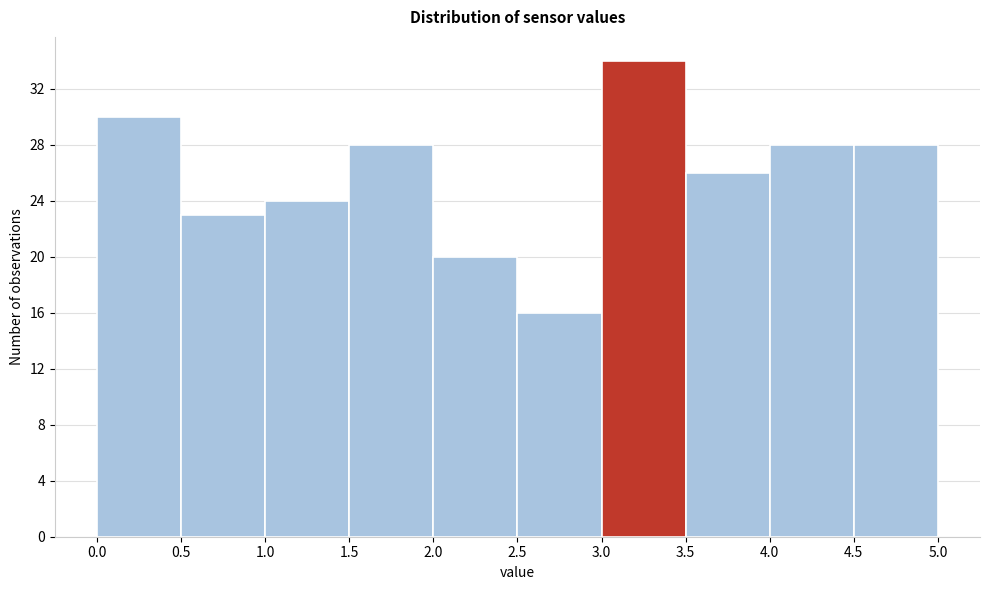

Over which range of the x-axis is the bar tallest?

3.0 to 3.5